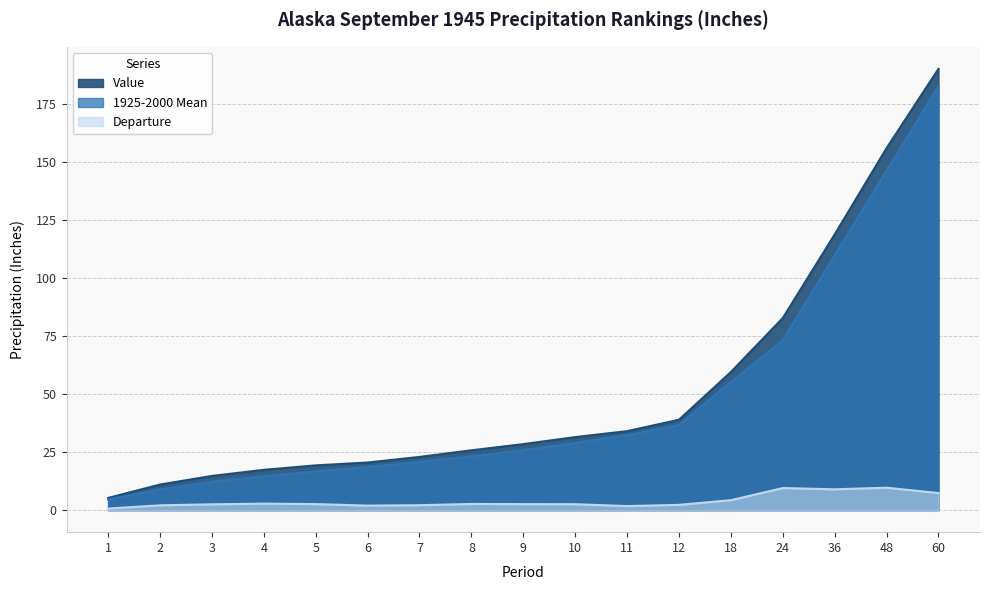

How many values in the 1925-2000 Mean series exceed 25?

9